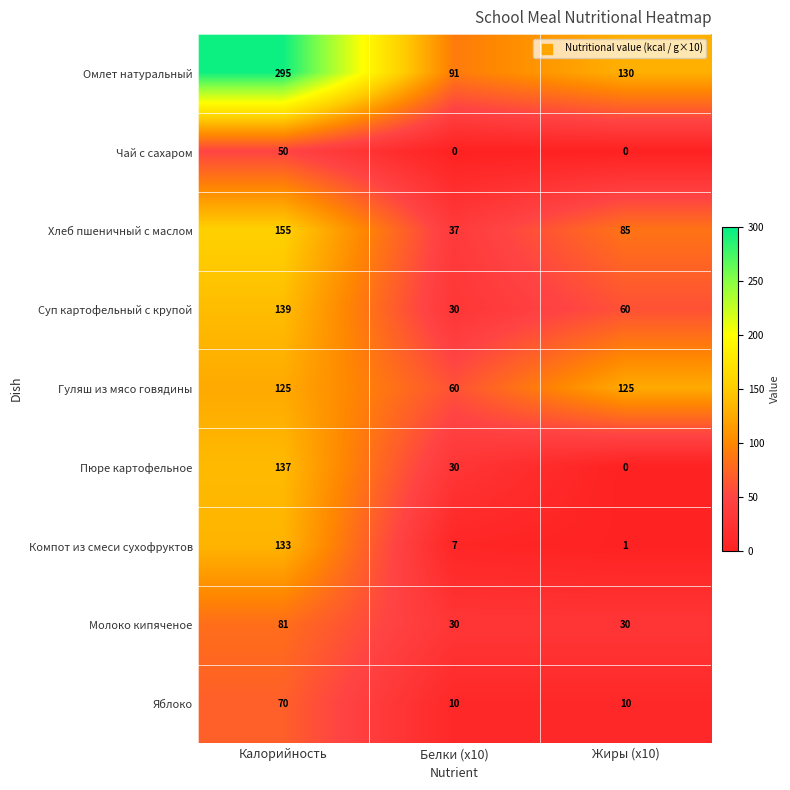

At which label does Пюре картофельное first exceed 30?

Калорийность